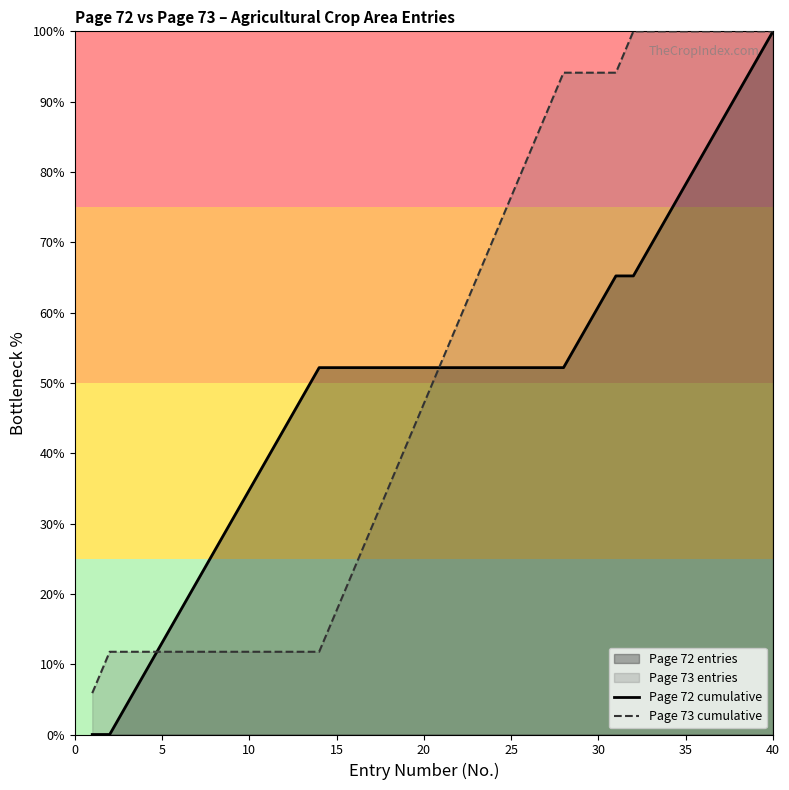

At which category is the sum across all series the highest?

40